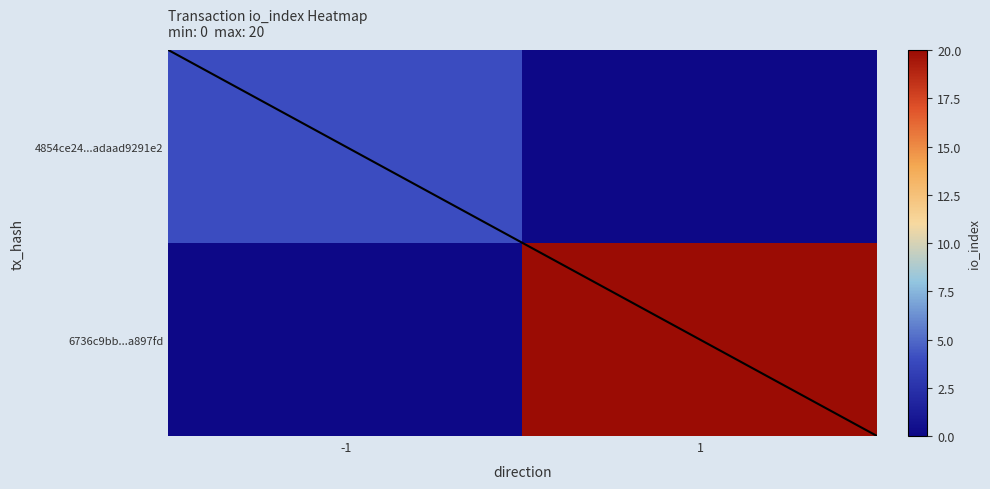

Reading left to right, what are all the values shown in this chart?

4854ce24...adaad9291e2: -1=4	1=0
6736c9bb...a897fd: -1=0	1=20